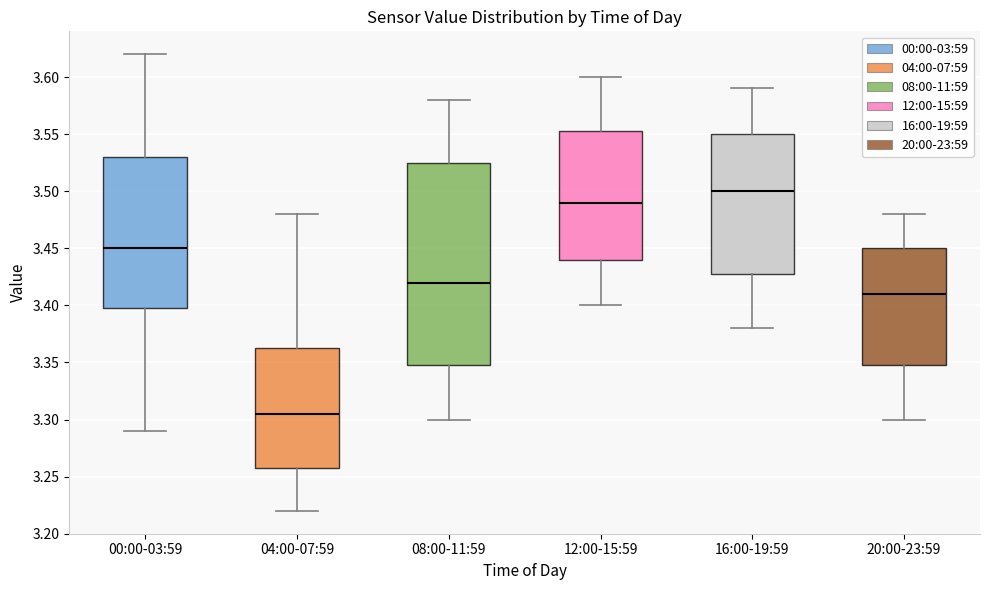

Which box is the tallest, from its lower edge to its upper edge?

08:00-11:59